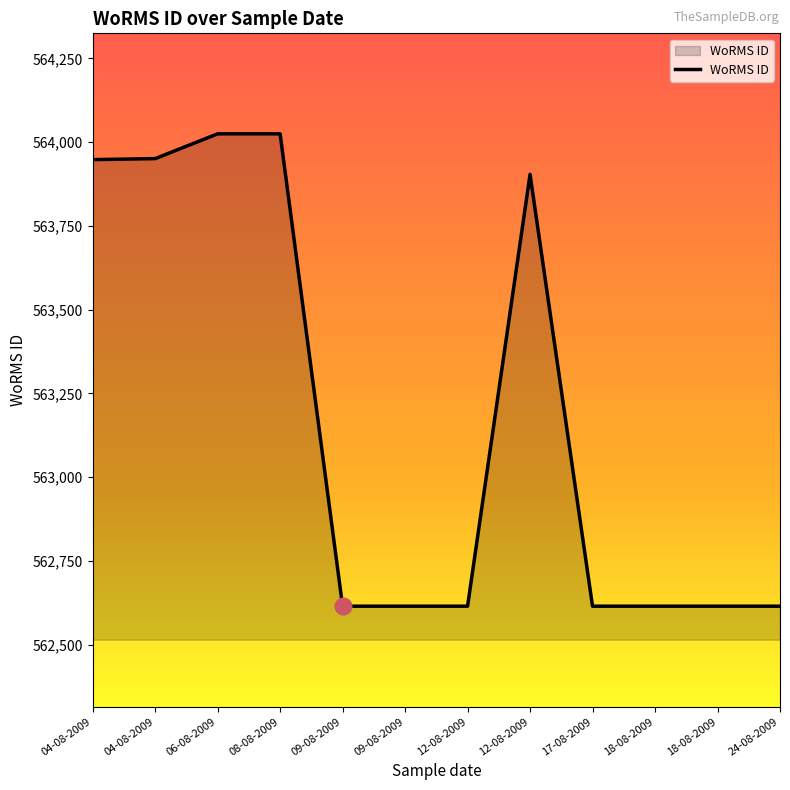

How many lines are shown in the chart?

1